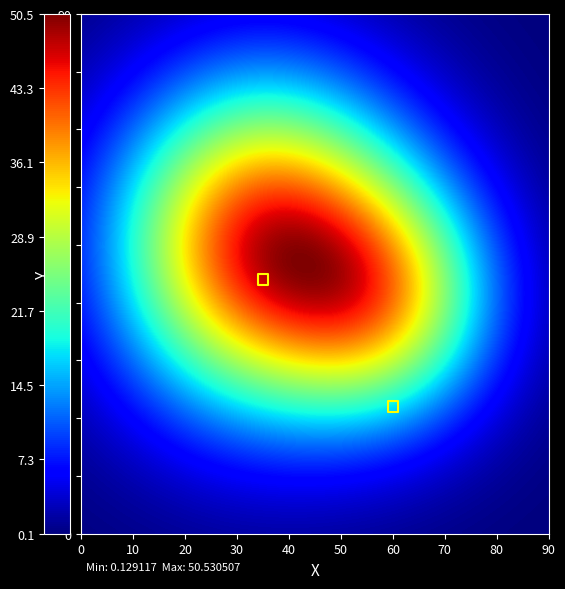

What is the average Y value?

33